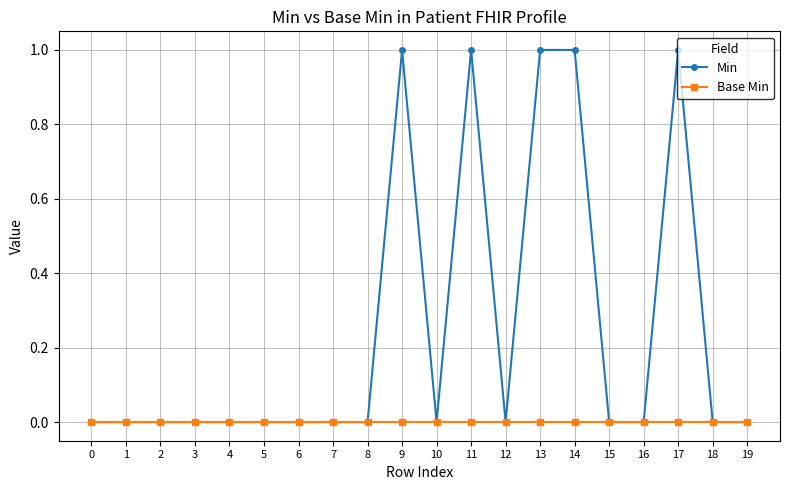

True or false: Min has more than 2 points higher than both neighbors.

True